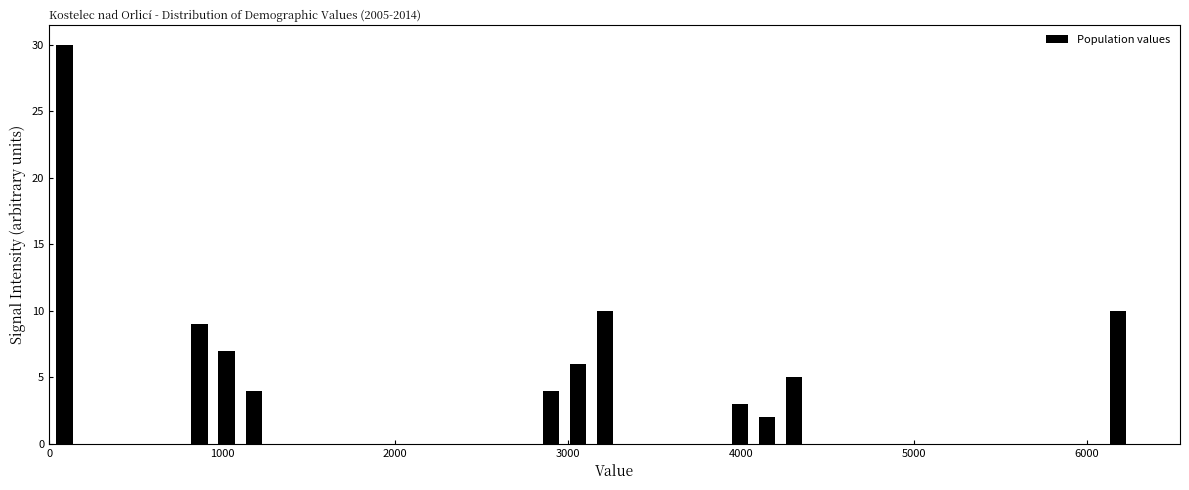

Around what value on the x-axis is the tallest bar? Give the approximate position of its centre, as read against the axis.

100